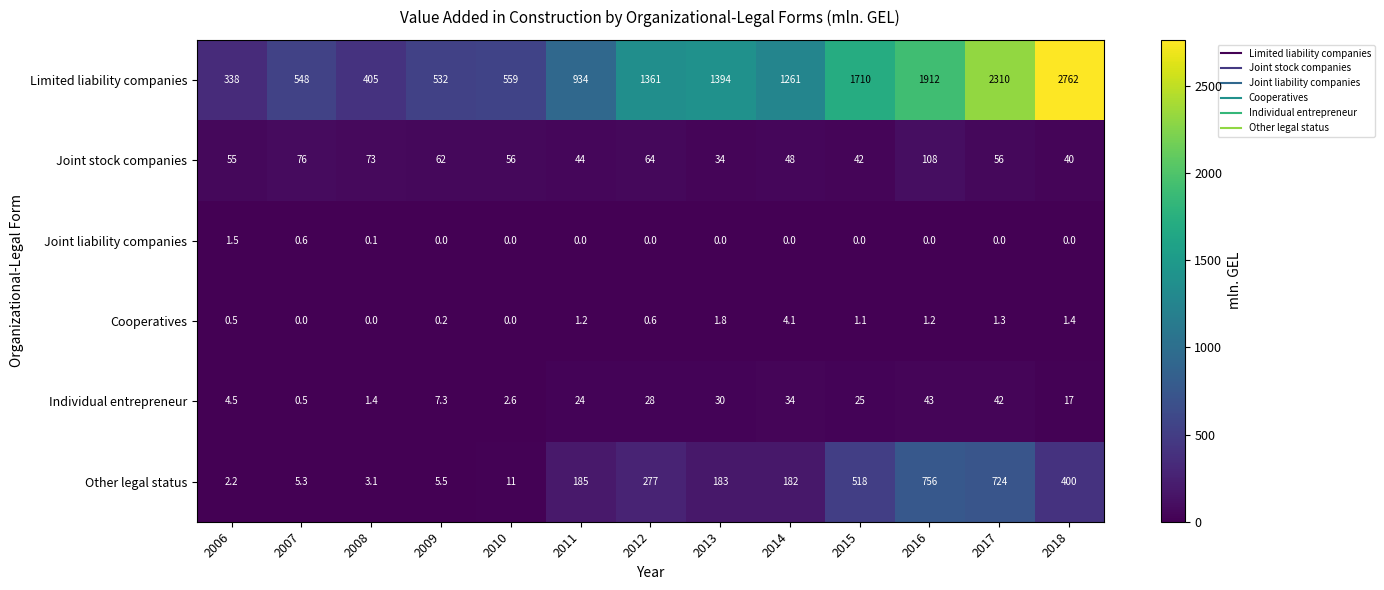

What is the sum of all Individual entrepreneur values?

259.3